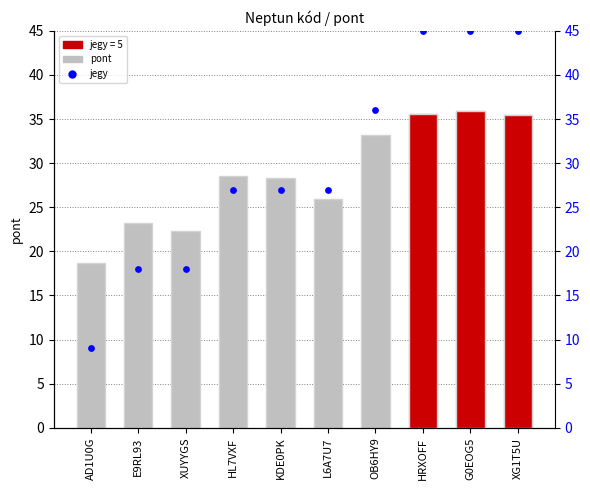

Which series reaches the maximum Y coordinate?

jegy (scaled)